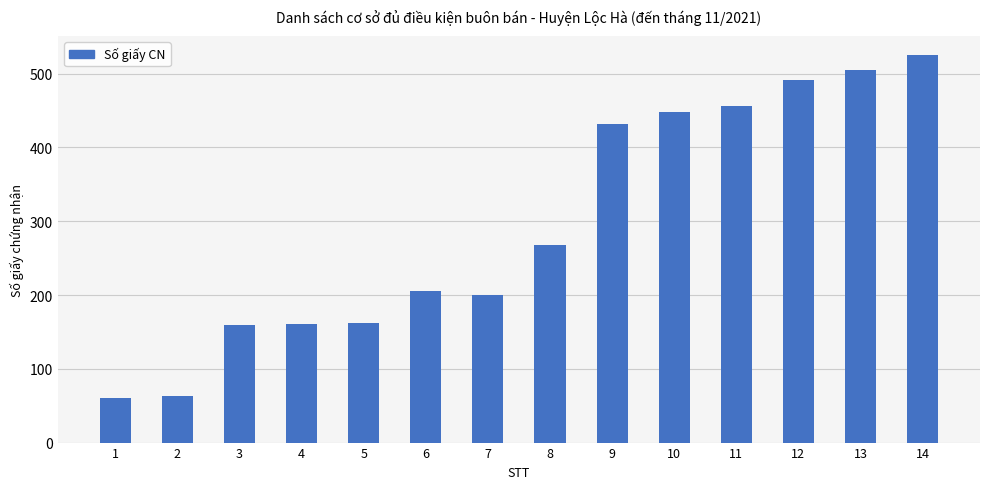

Which label corresponds to the largest value in the chart?

14